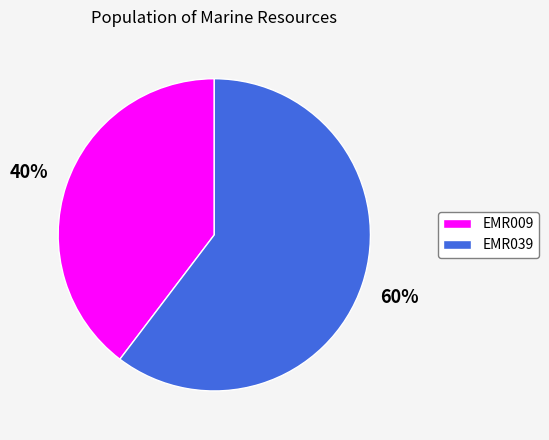

Approximately how many times larger is the value at EMR009 compared to EMR039?

0.7